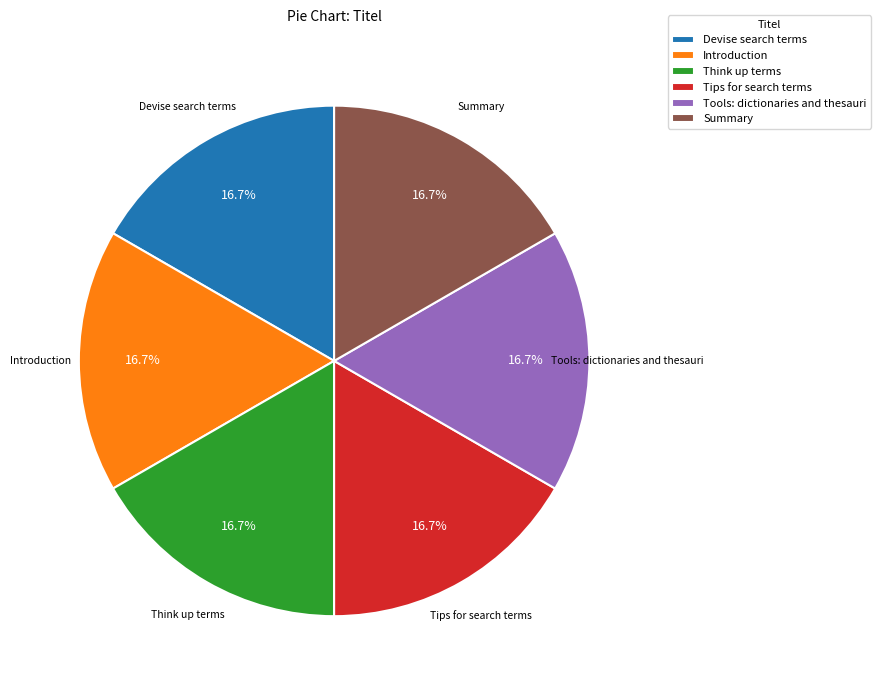

Is Summary the majority of the pie?

No